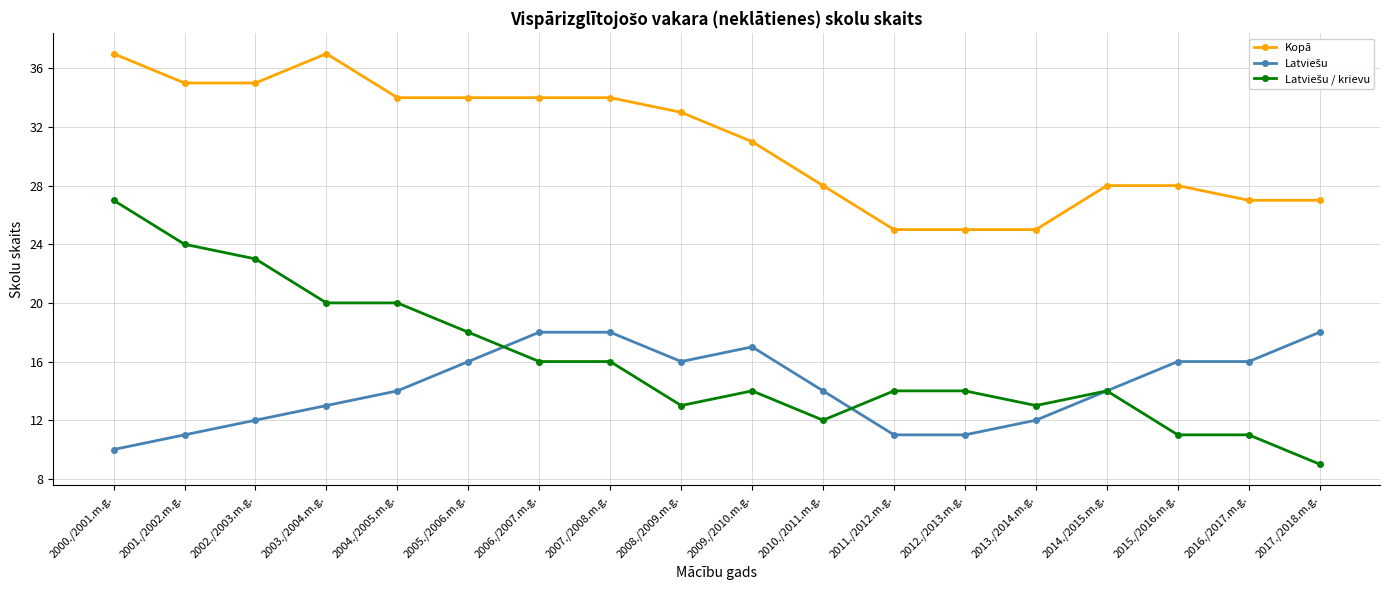

Is it true that Kopā equals 34 at 2005./2006.m.g.?

True